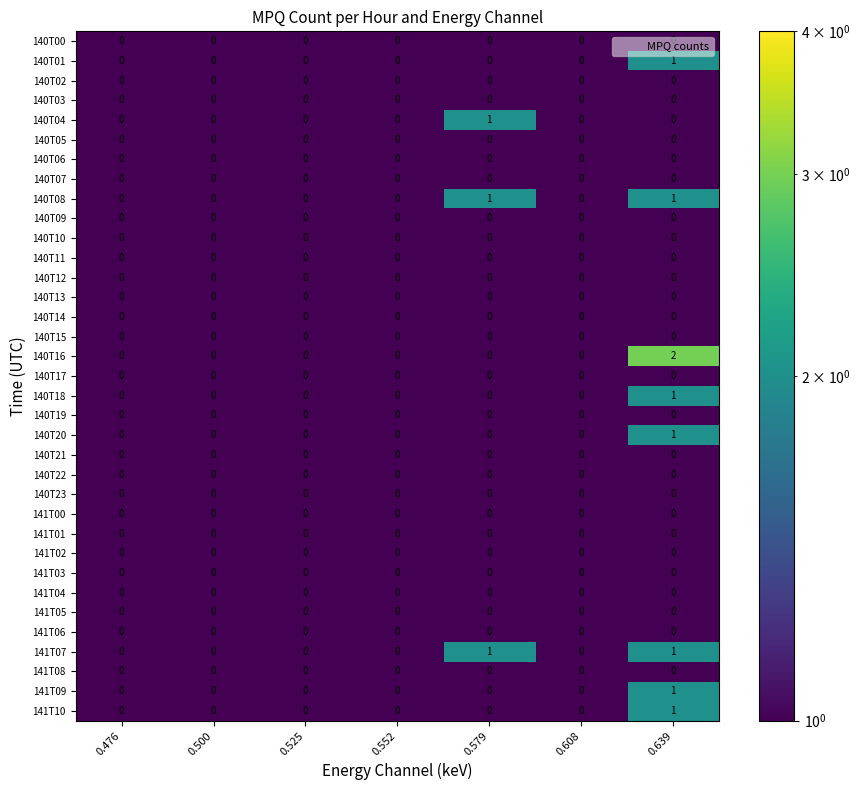

Count the number of data series in this chart.

35